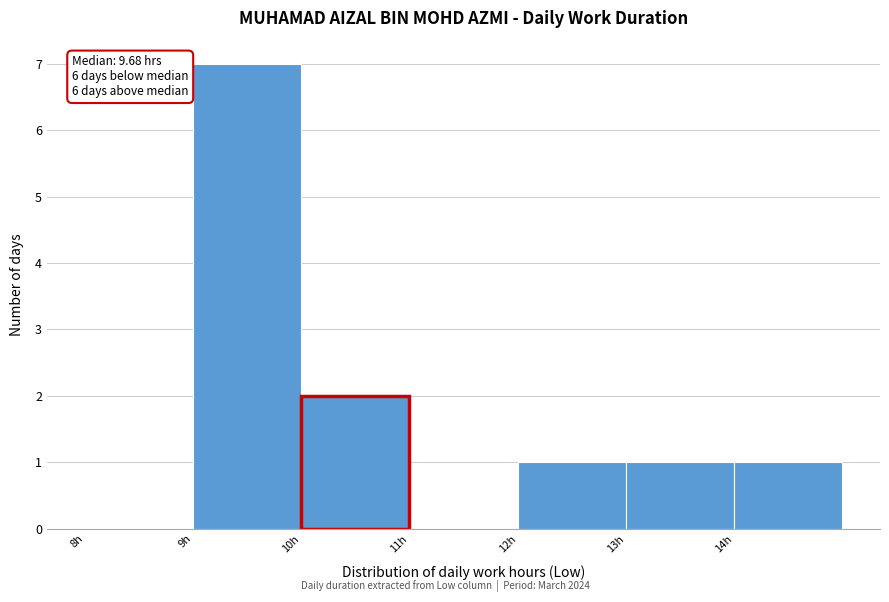

Which range on the x-axis has the tallest bar?

9 to 10